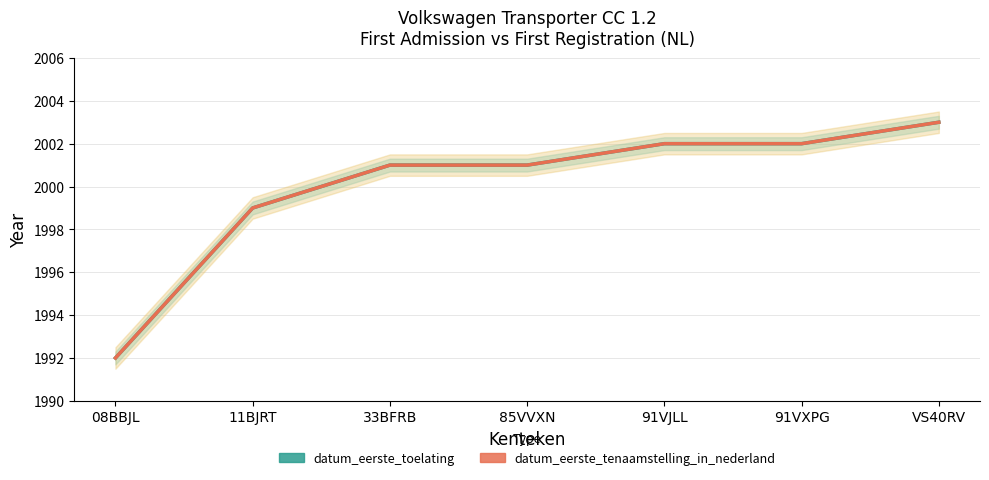

What is the highest value of the datum_eerste_toelating series?

2003